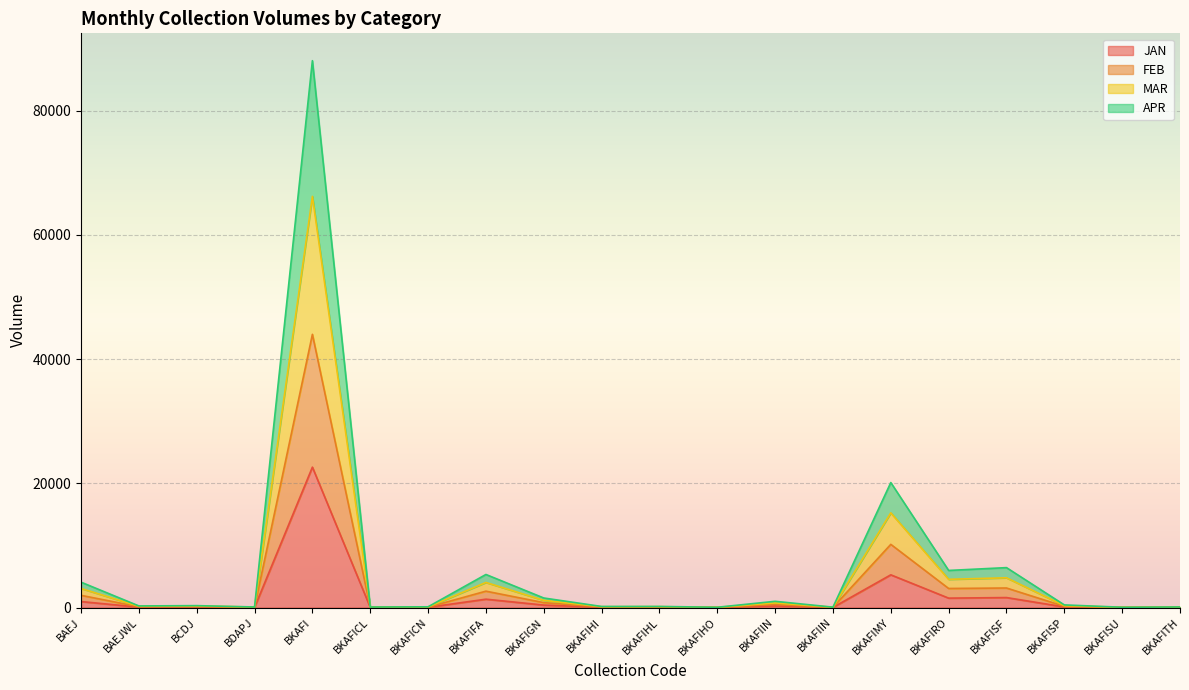

Between BKAFIIN and BKAFITH, which series saw the biggest shift?

MAR